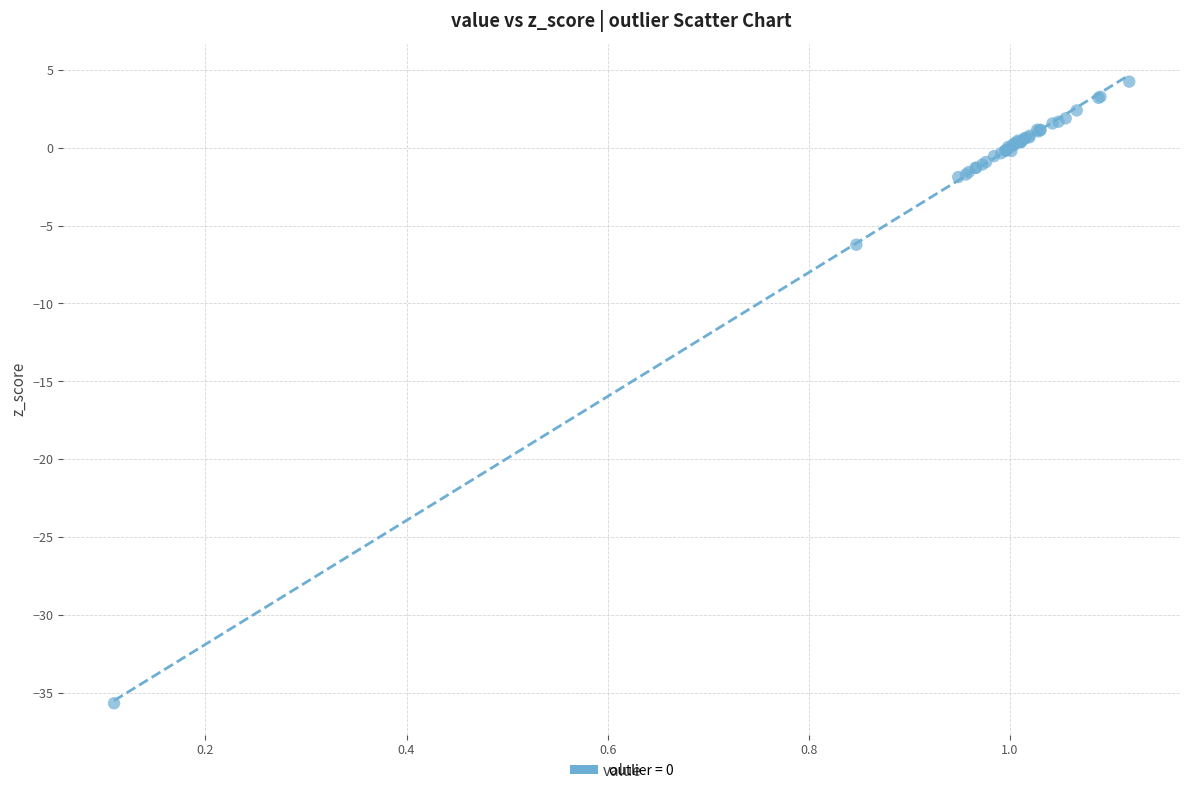

What Y value in the scatter plot is closest to -15?

-6.2